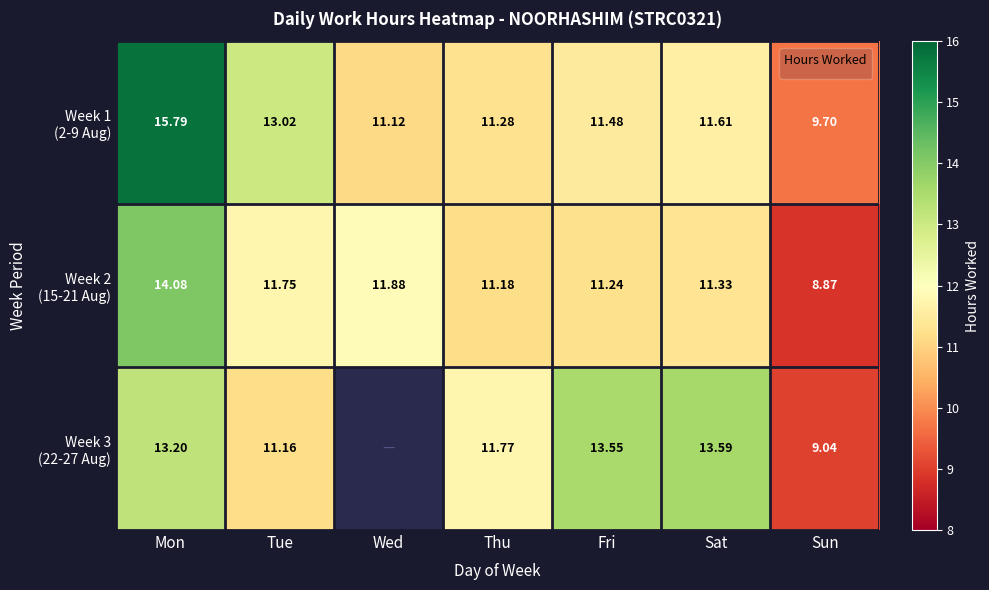

Rank the series by their average value, from highest to lowest.

Week 1 (2-9 Aug), Week 2 (15-21 Aug), Week 3 (22-27 Aug)